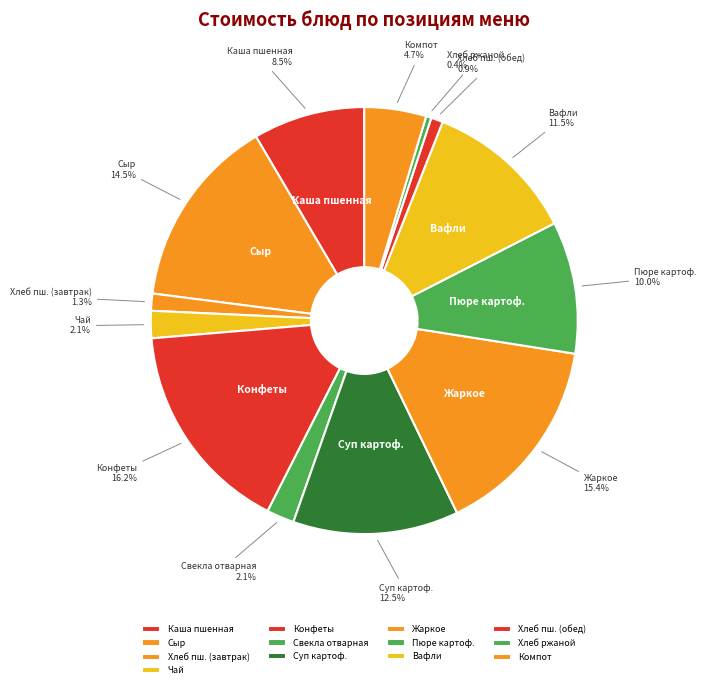

Does Свекла отварная represent more than half of the total?

No